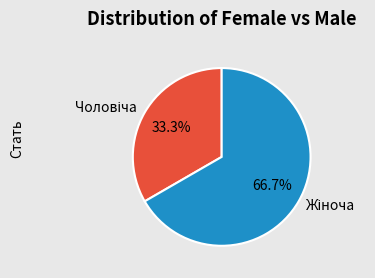

What is the change in value from Чоловіча to Жіноча?

+1